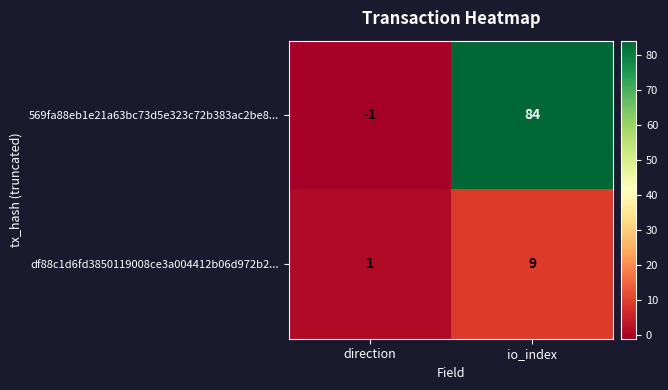

Which series has the widest spread of values?

569fa88eb1e21a63bc73d5e323c72b383ac2be8...